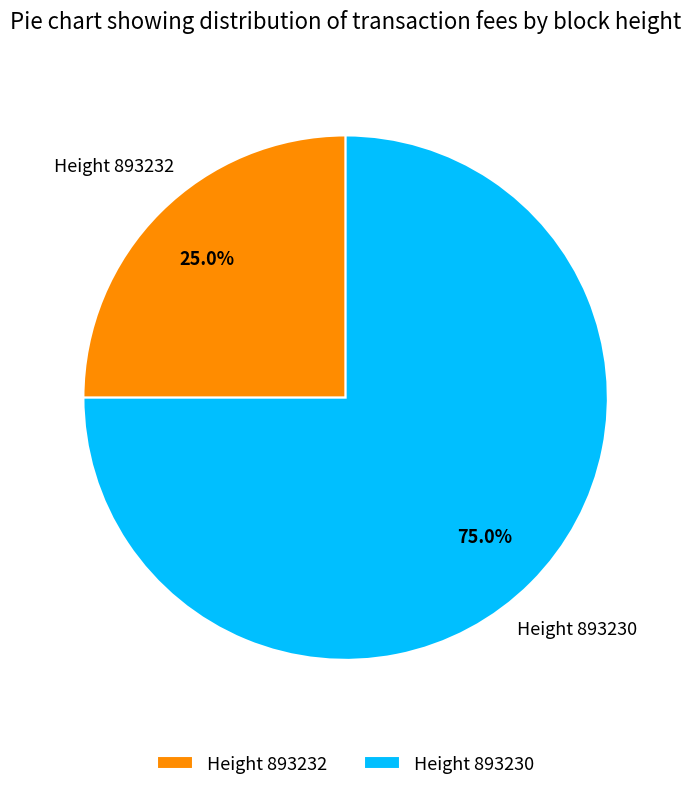

To the nearest percent, what is the average slice percentage?

50%